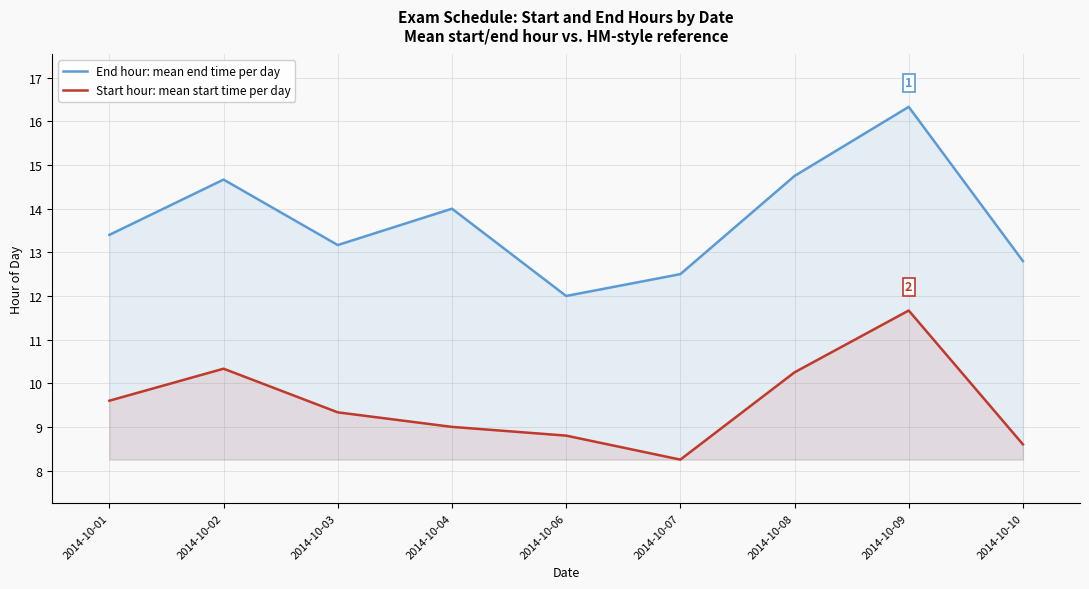

Reading left to right, list all the values displayed in this chart.

End hour: mean end time per day: 2014-10-01=13.4	2014-10-02=14.7	2014-10-03=13.2	2014-10-04=14.0	2014-10-06=12.0	2014-10-07=12.5	2014-10-08=14.8	2014-10-09=16.3	2014-10-10=12.8
Start hour: mean start time per day: 2014-10-01=9.6	2014-10-02=10.3	2014-10-03=9.3	2014-10-04=9.0	2014-10-06=8.8	2014-10-07=8.2	2014-10-08=10.2	2014-10-09=11.7	2014-10-10=8.6